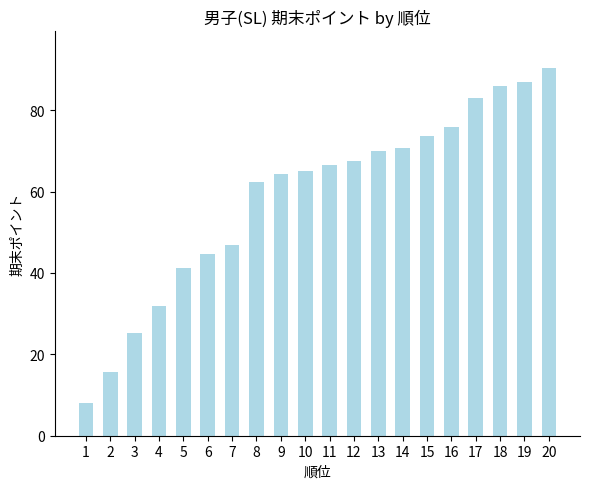

The chart shows a value of 65.1 at 10. True or false?

True